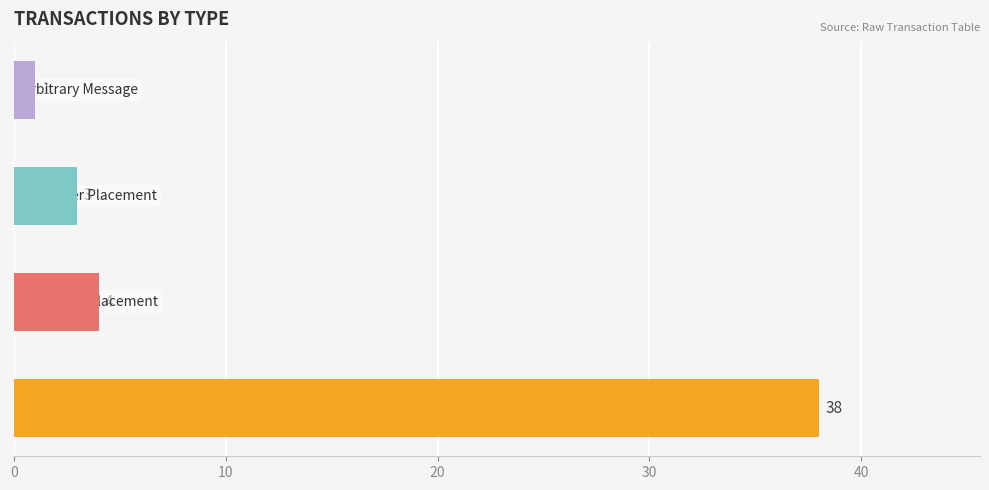

What is the average value?

12